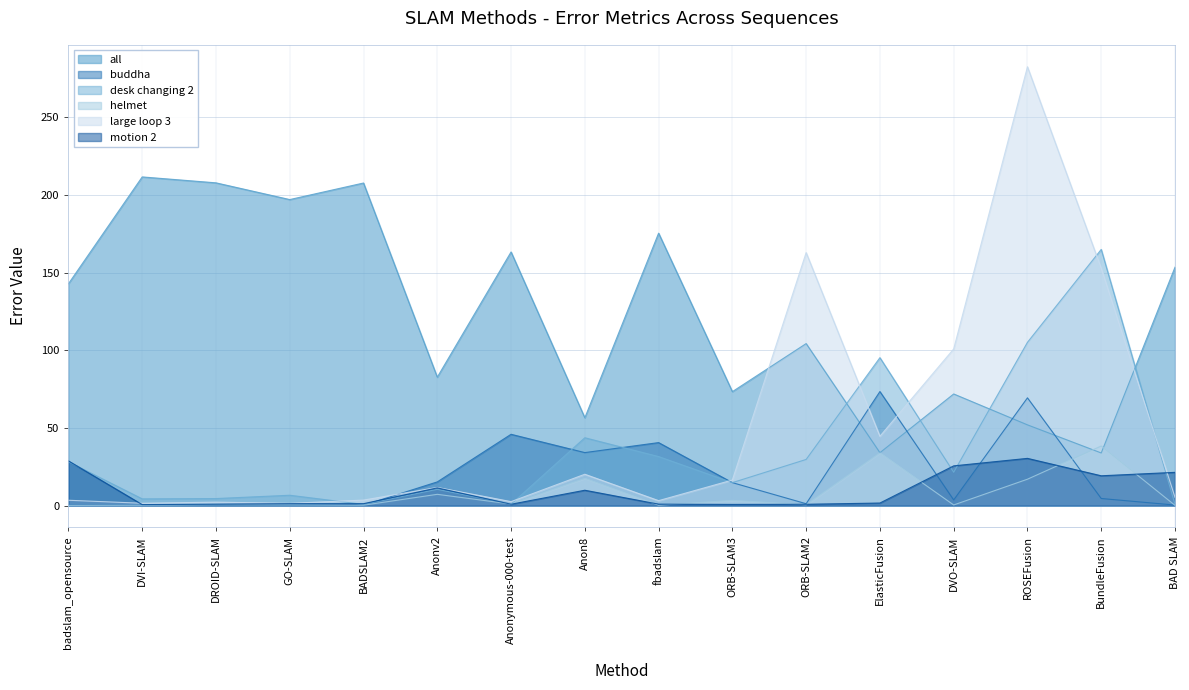

In motion 2, how many points are lower than both neighbors (excluding endpoints)?

5